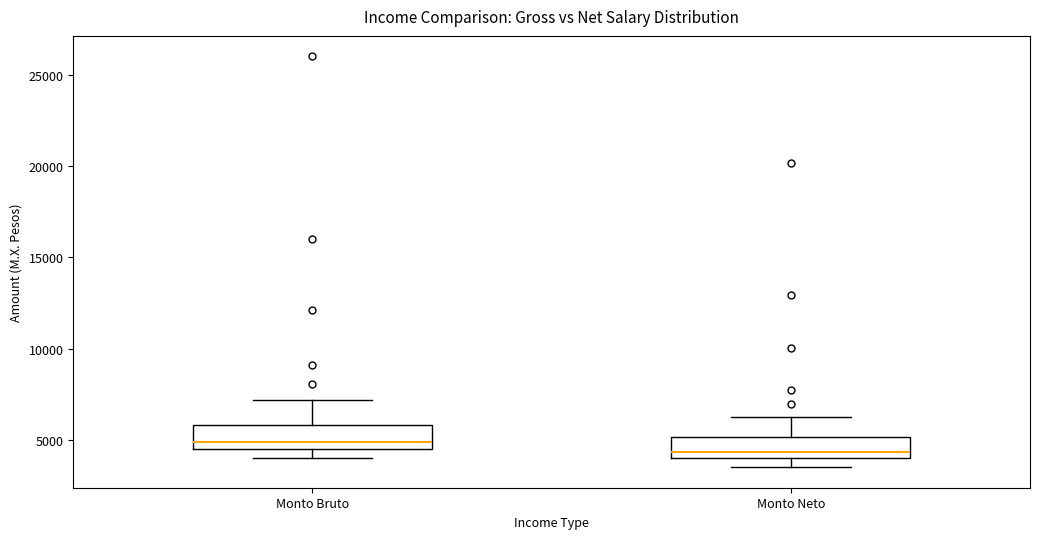

Where does the lower whisker of the box for Monto Bruto end on the y-axis? The values are not printed on the chart, so give them approximately, as read against the axis.

4000